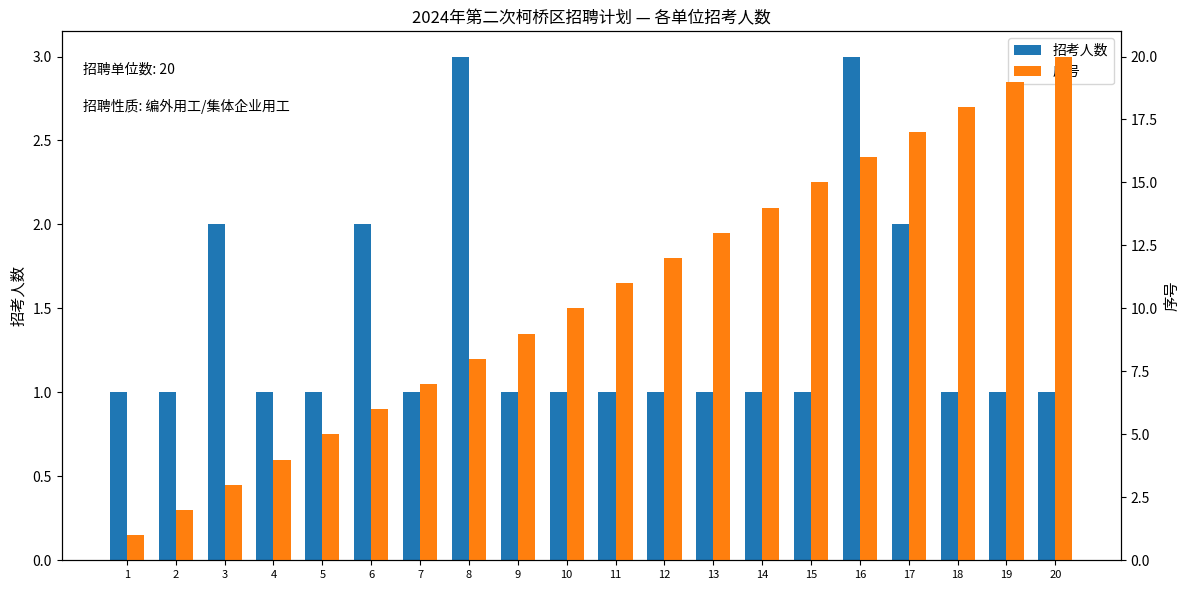

What is the difference between the maximum and minimum values in the 序号 series?

19